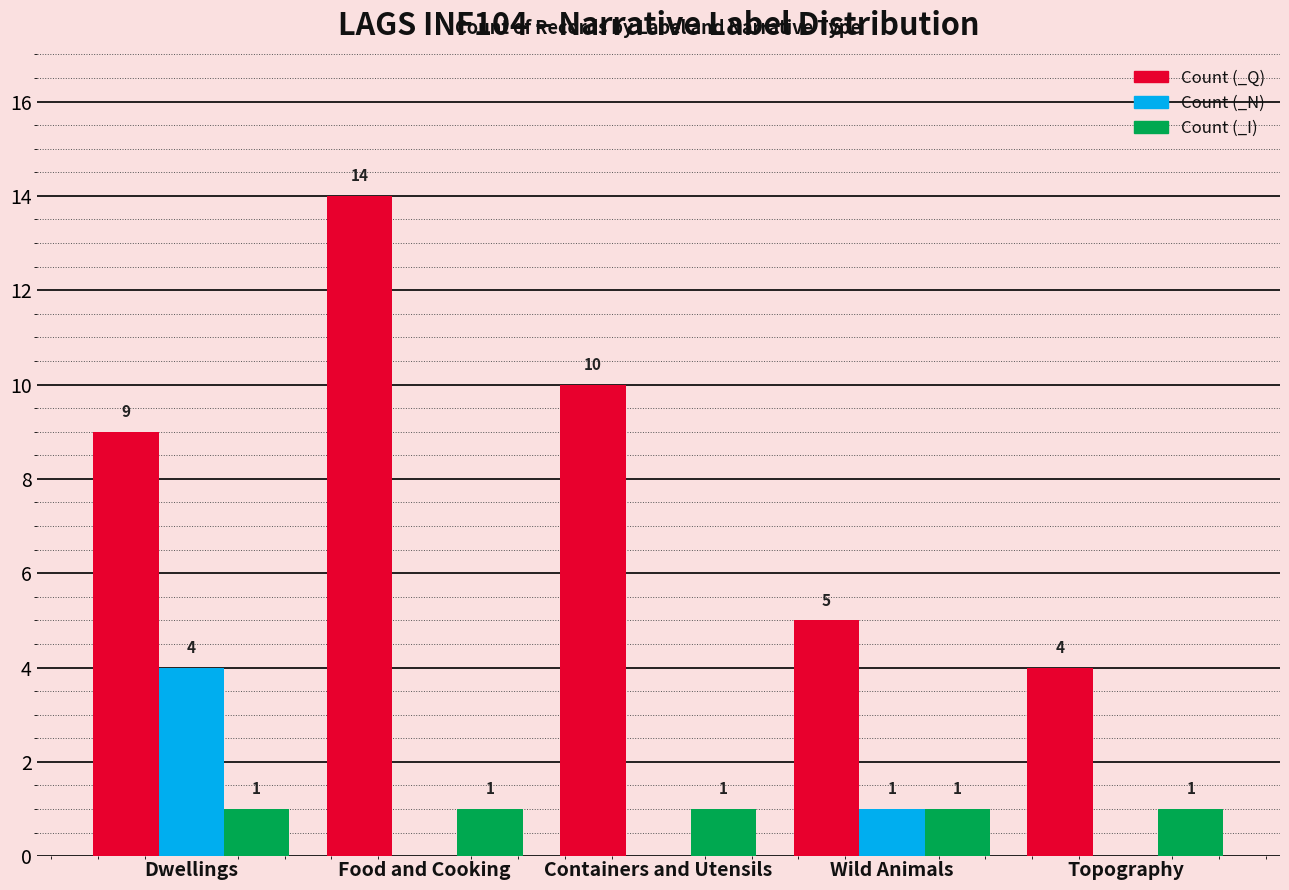

At which category is the sum across all series the highest?

Food and Cooking